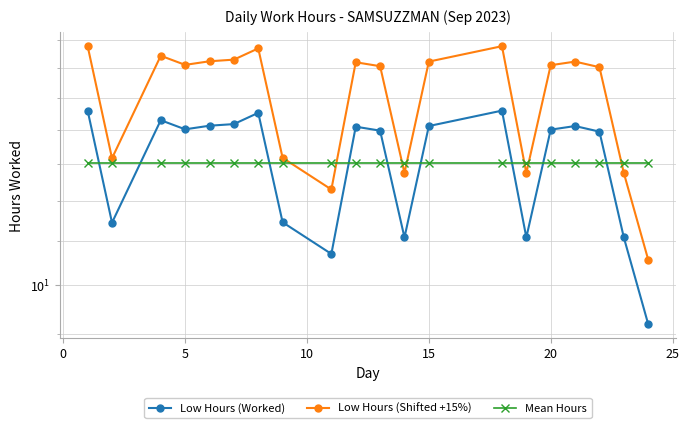

Which series has the largest total across all categories?

Low Hours (Shifted +15%)